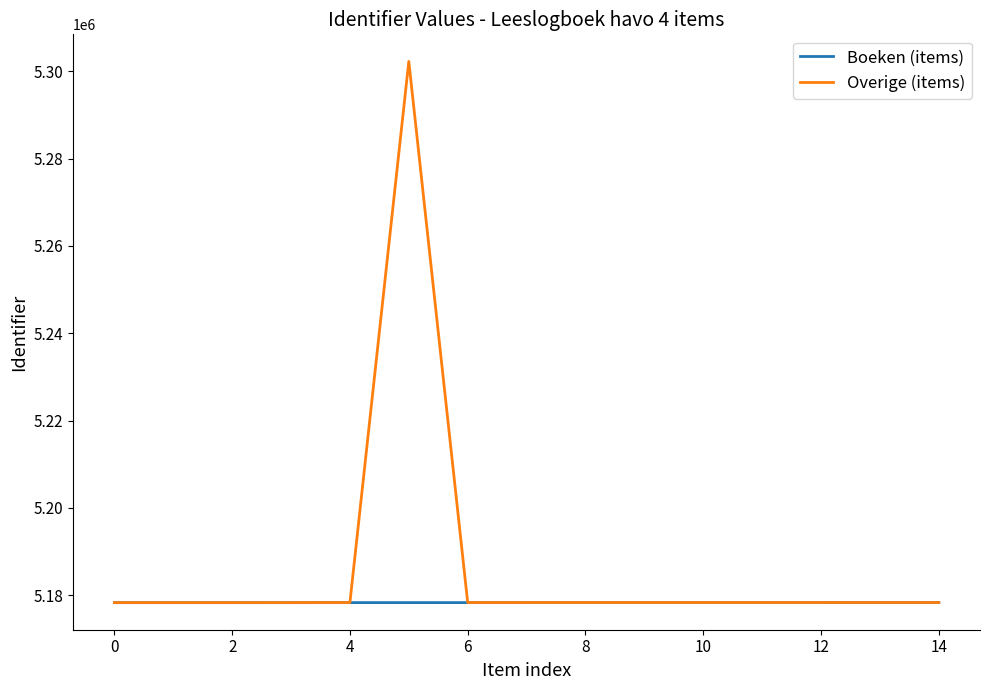

What is the greatest value displayed?

5302287